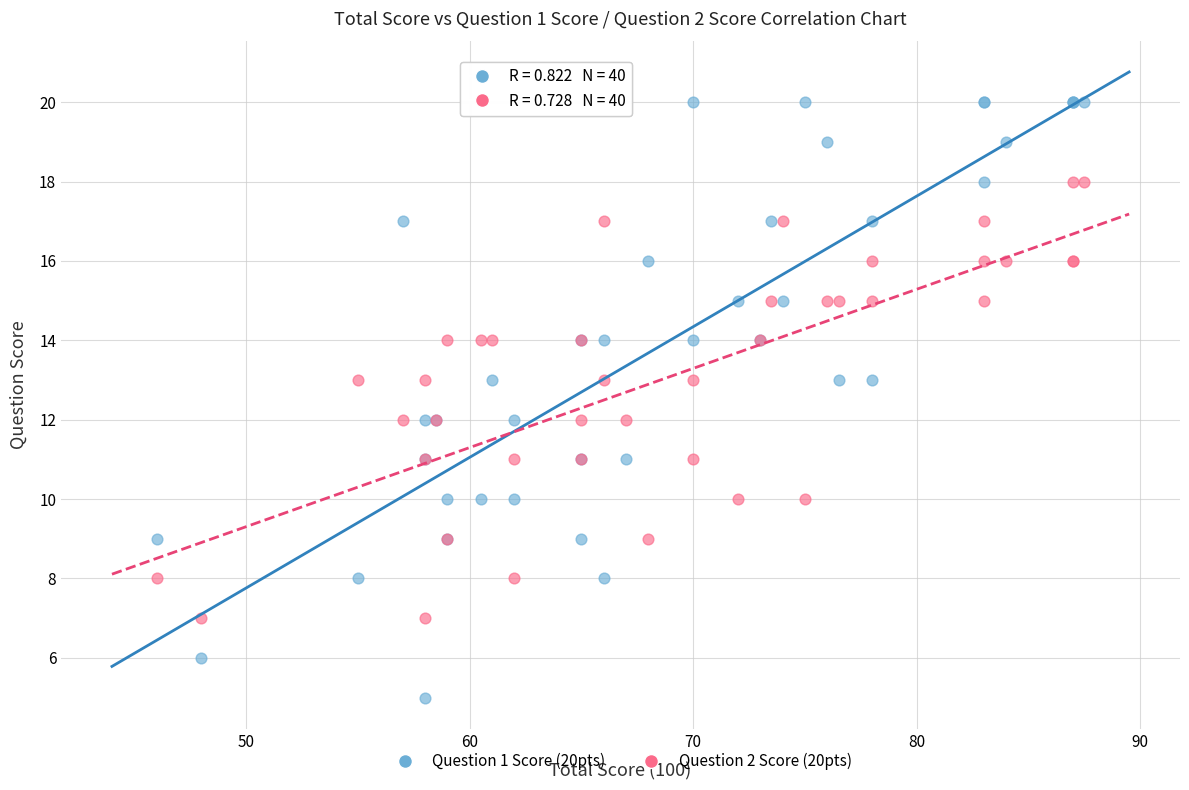

What are all the series names shown in the legend?

Question 1 Score (20pts), Question 2 Score (20pts)